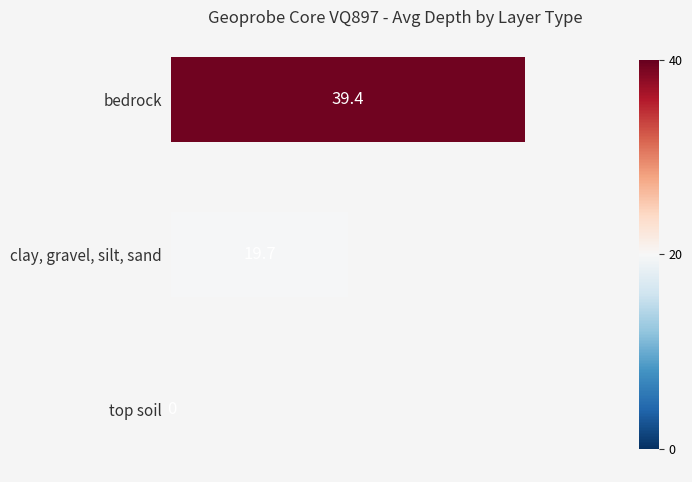

What is the approximate value at clay, gravel, silt, sand?

19.7